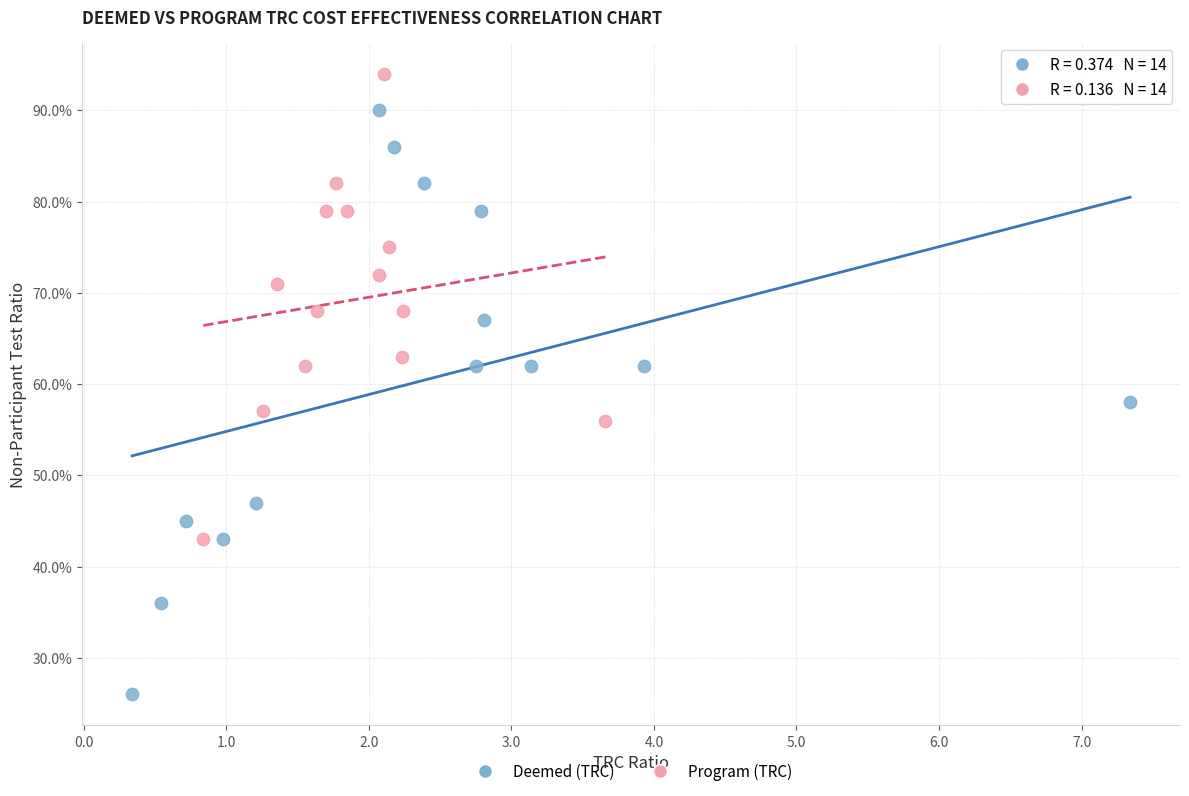

Which series reaches the maximum Y coordinate?

Program (TRC)